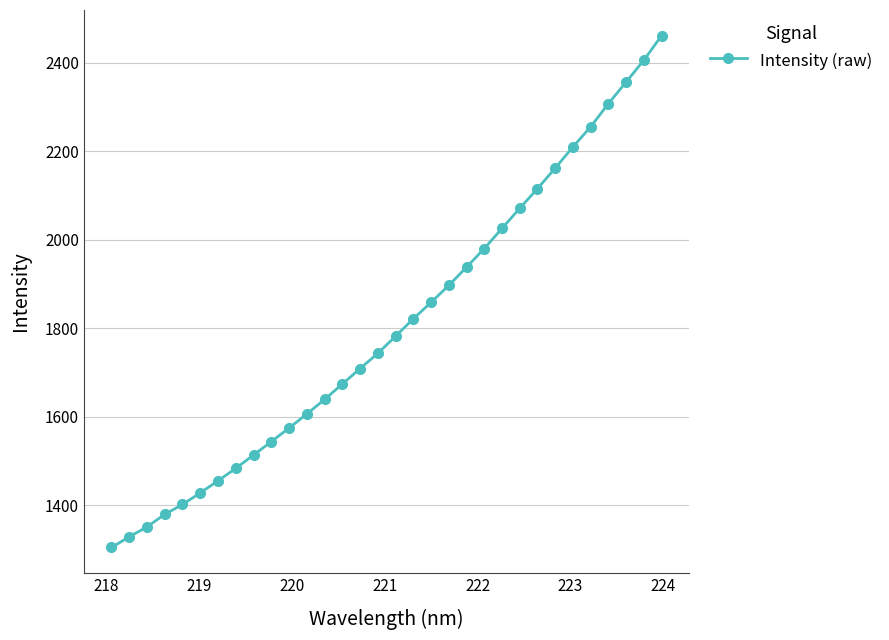

What is the smallest value displayed?

1305.0